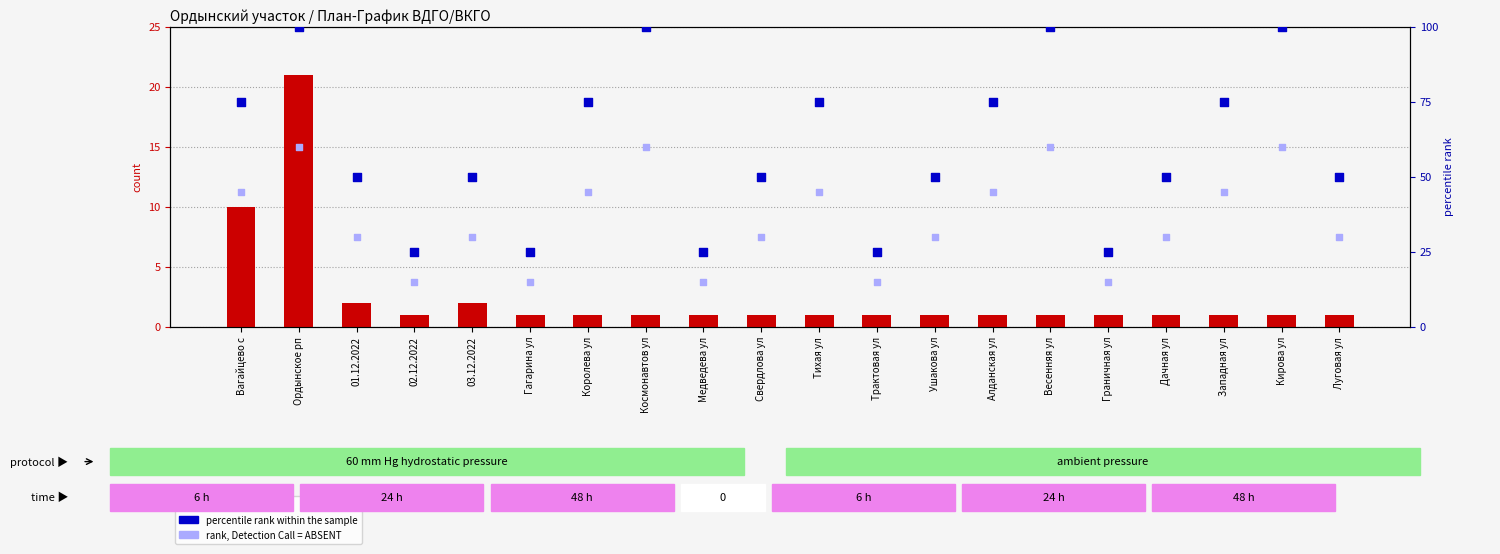

Which series reaches the minimum Y coordinate?

count